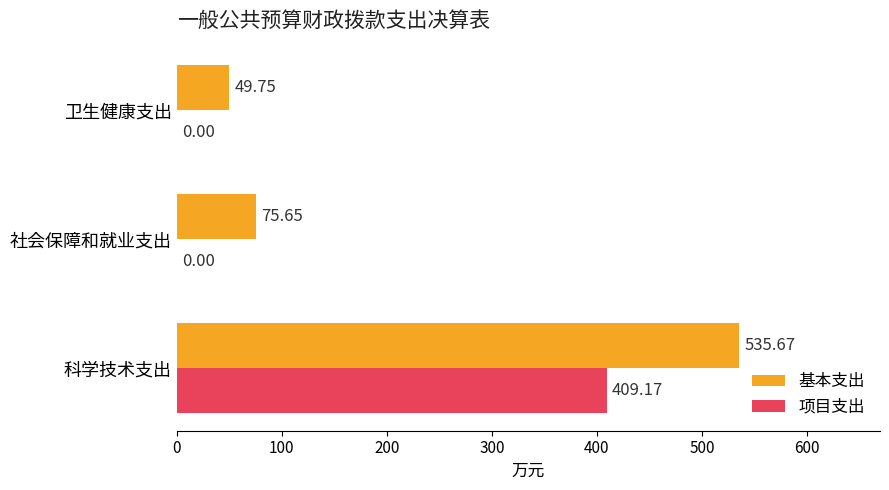

What is the sum of all 基本支出 values?

661.1